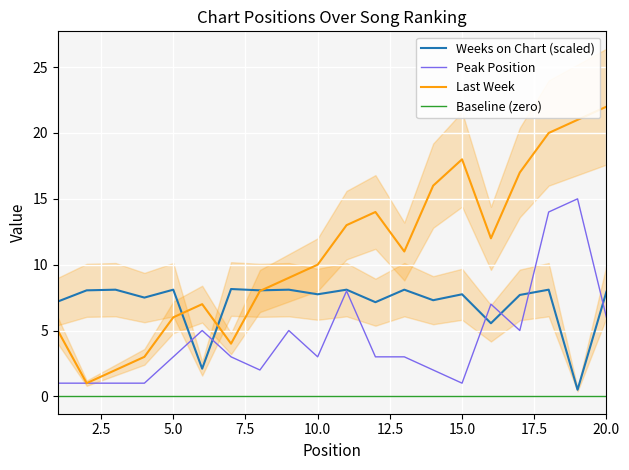

At which label does Last Week reach its peak?

20.0